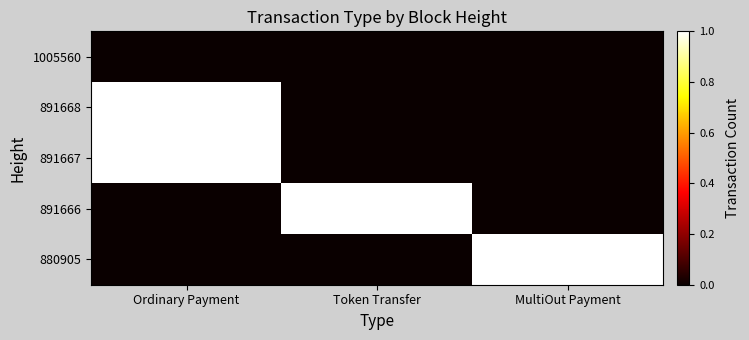

What is the spread (max minus min) of values at MultiOut Payment?

1